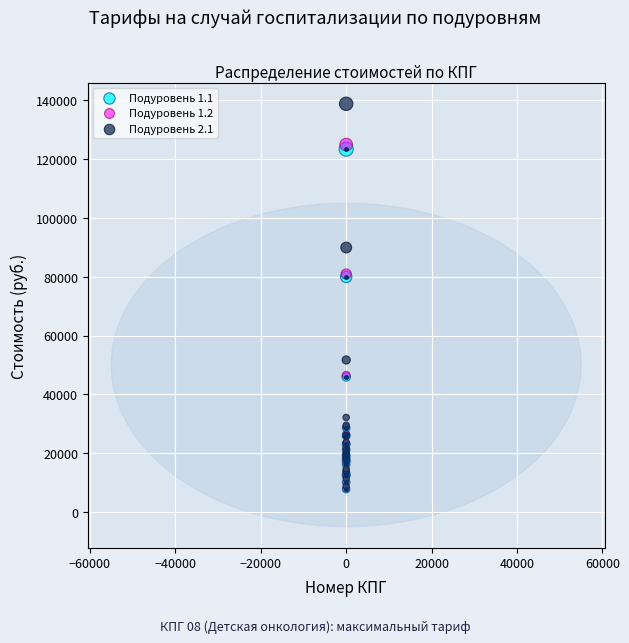

Which series contains the highest Y value?

Подуровень 2.1